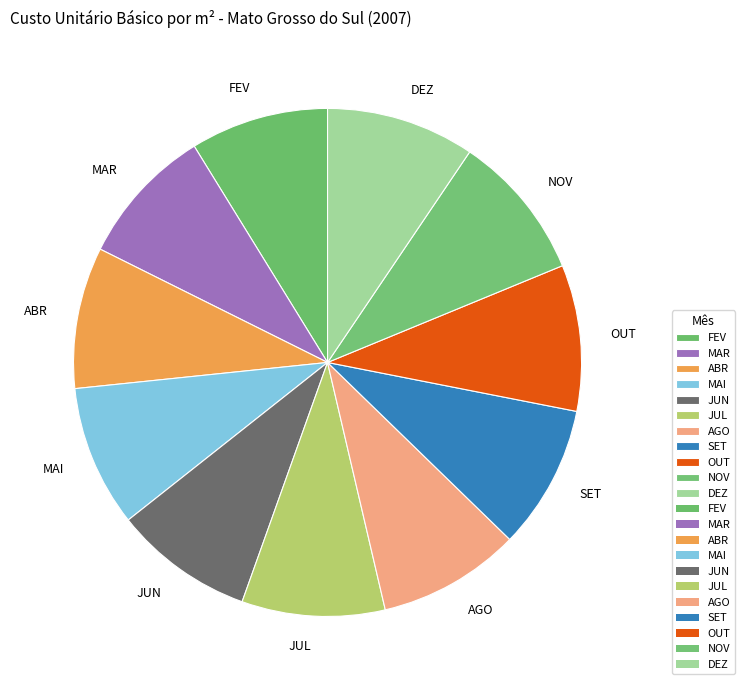

Does any single category account for the majority?

No